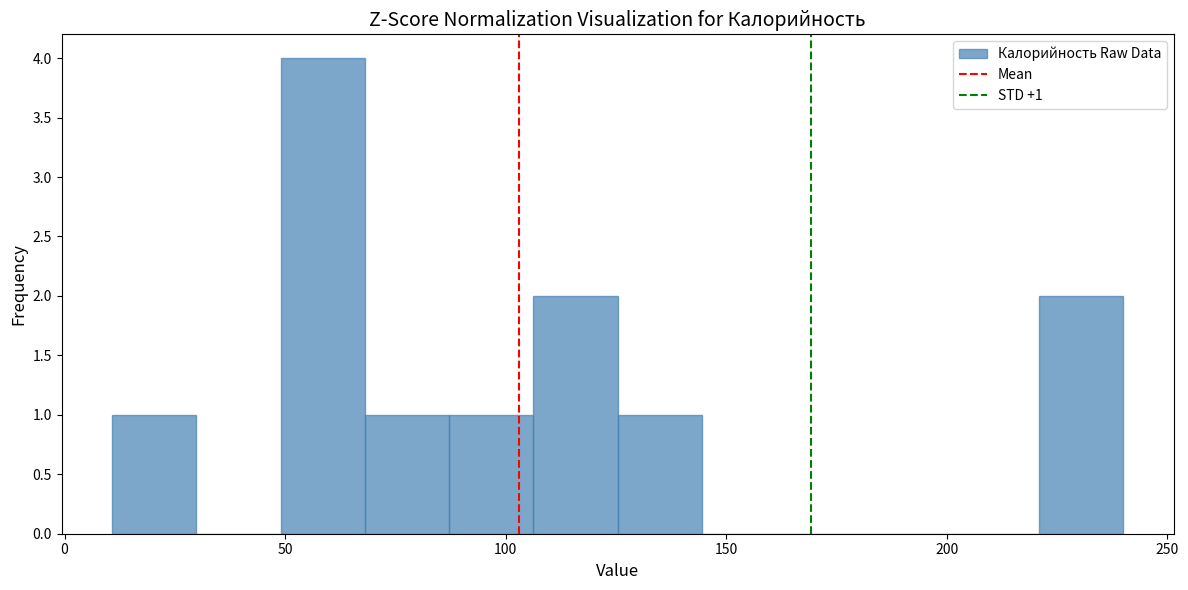

Around what value on the x-axis is the tallest bar? Give the approximate position of its centre, as read against the axis.

60